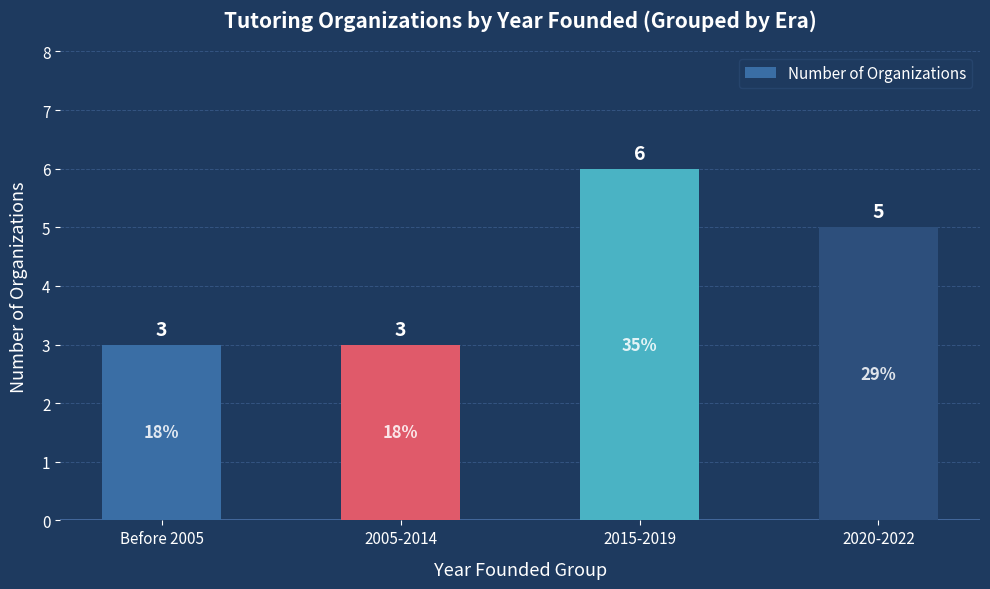

The value at 2020-2022 is 3. True or false?

False